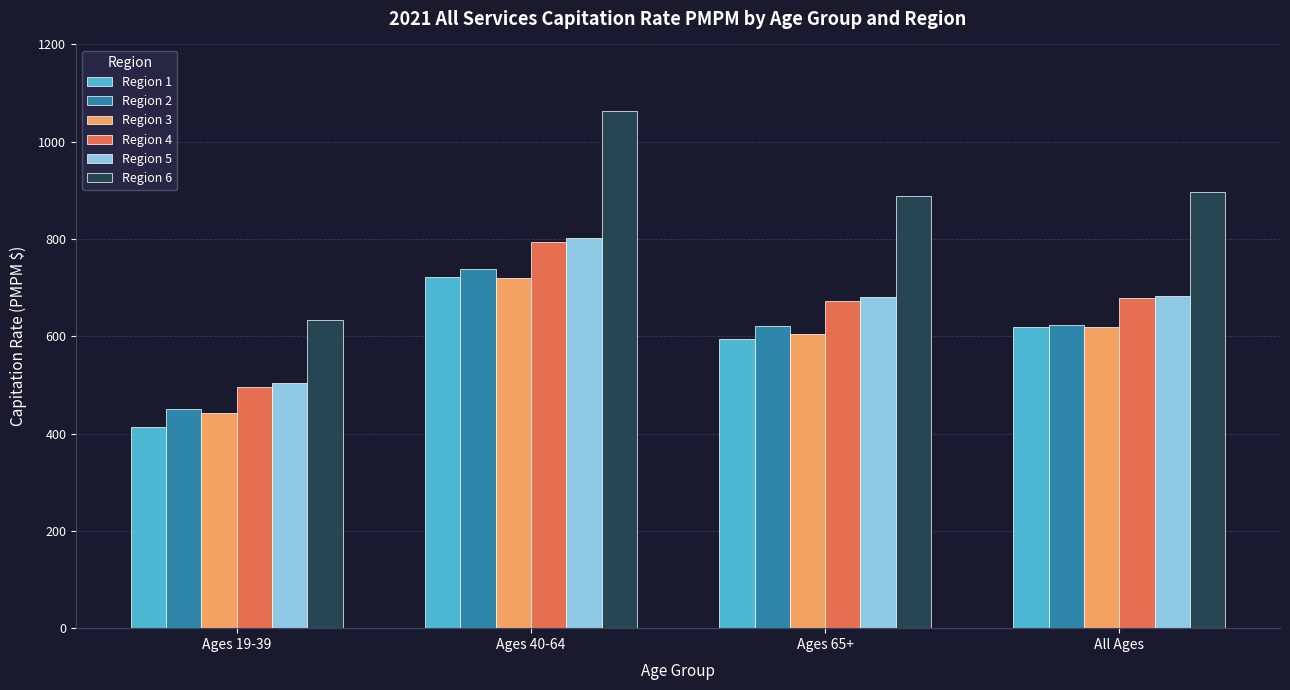

What are all the series names shown in the legend?

Region 1, Region 2, Region 3, Region 4, Region 5, Region 6